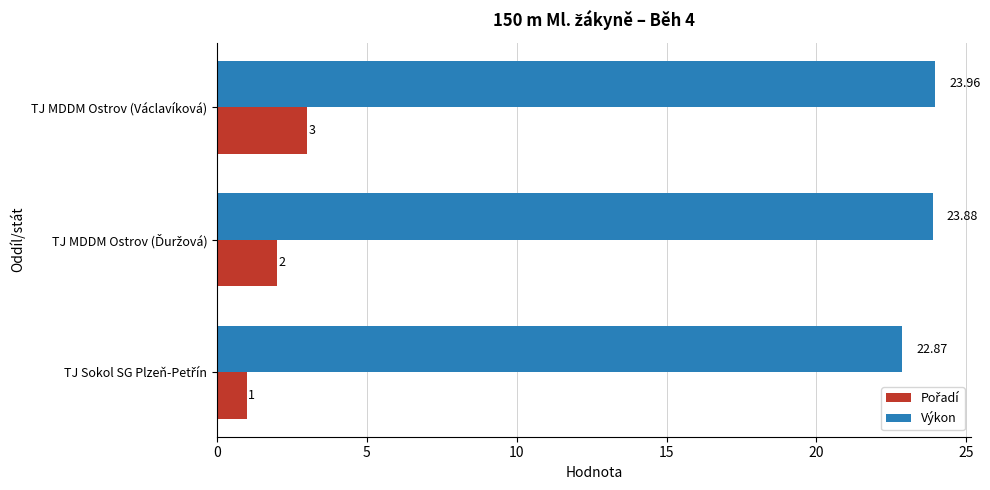

What is the greatest value displayed?

24.0